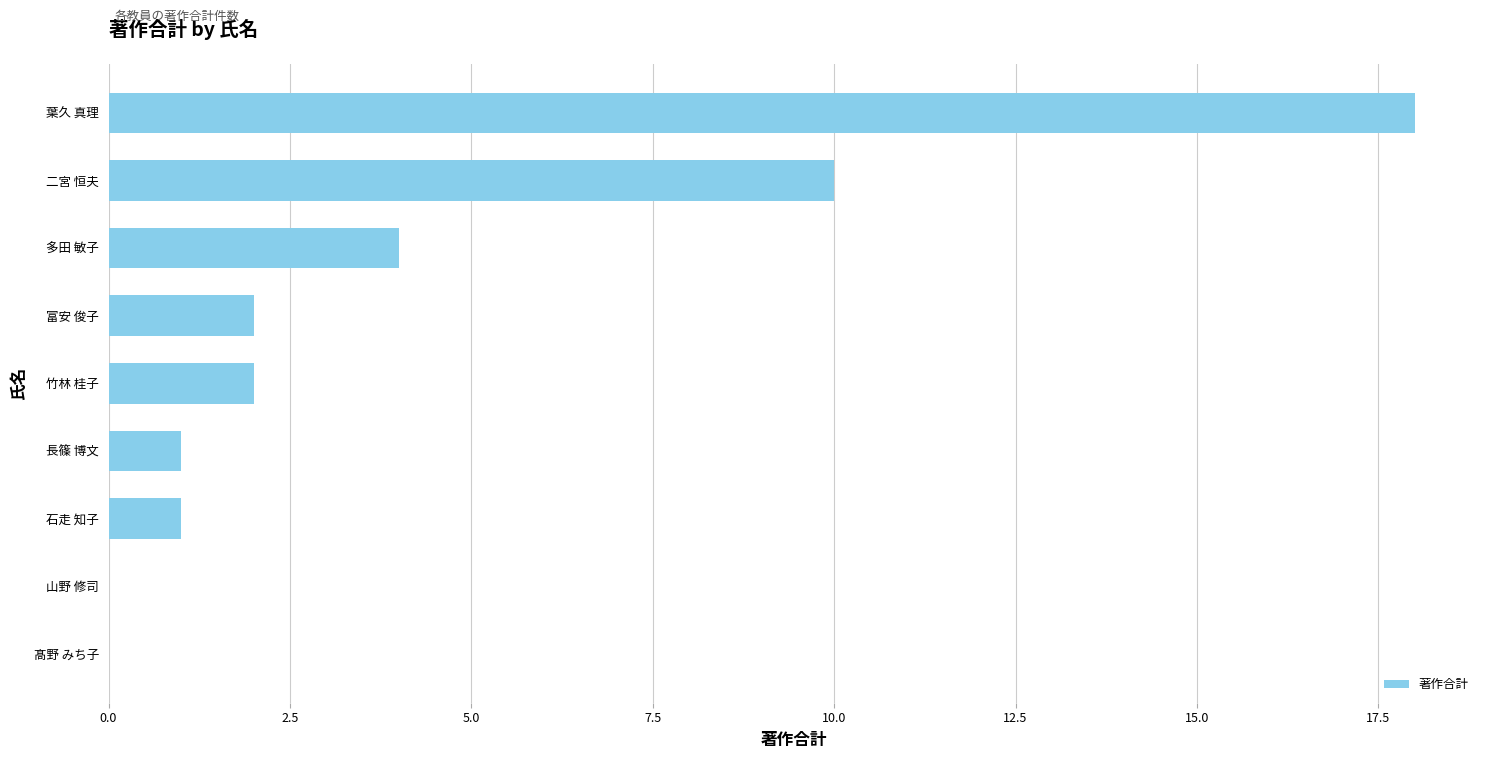

Which category has the highest value across all series?

葉久 真理